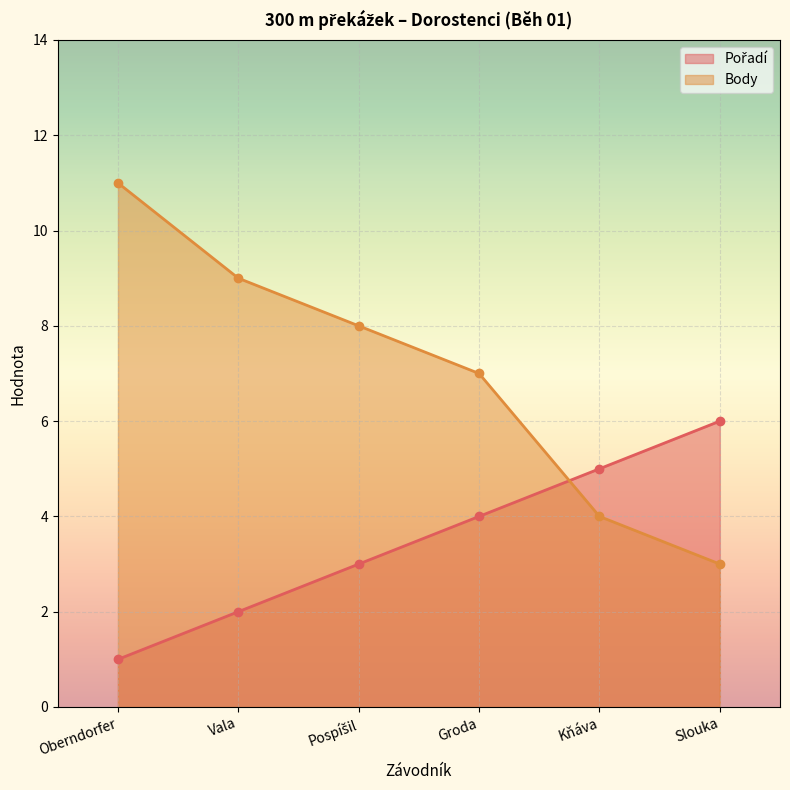

How many intersections are there between Body and Pořadí?

1